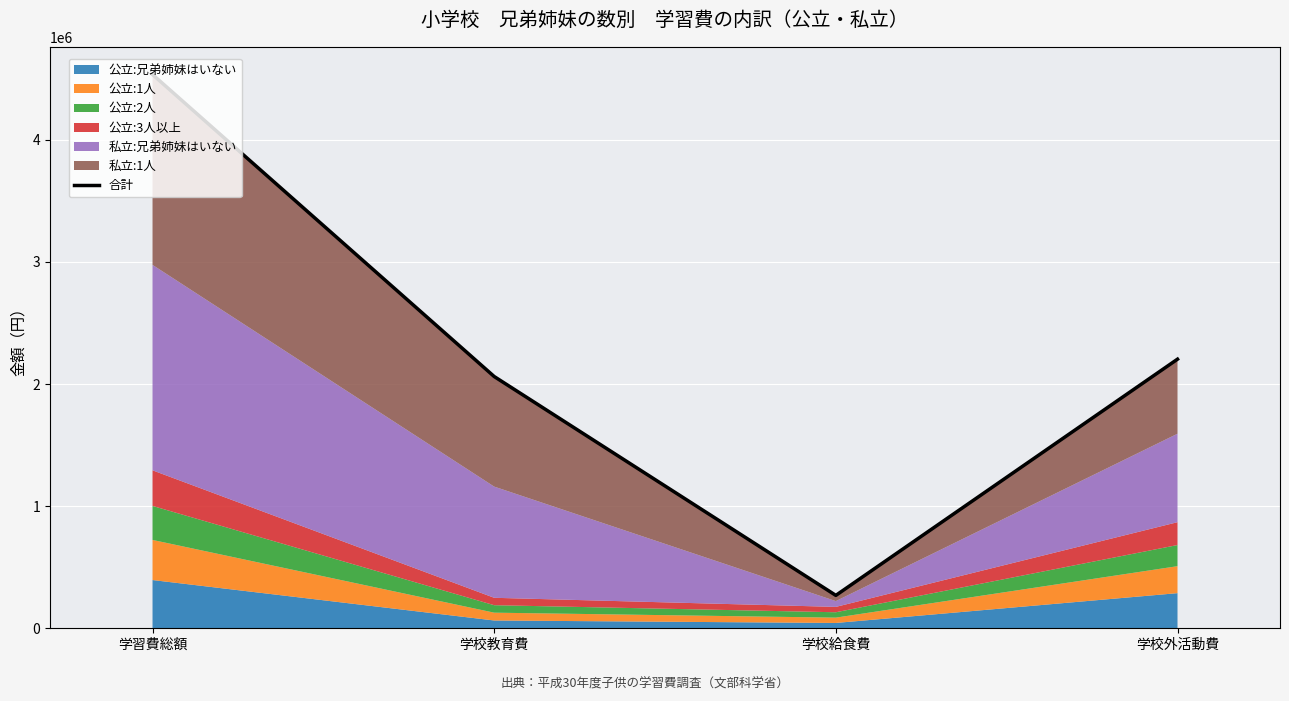

True or false: there are more than 1 points higher than both neighbors.

False